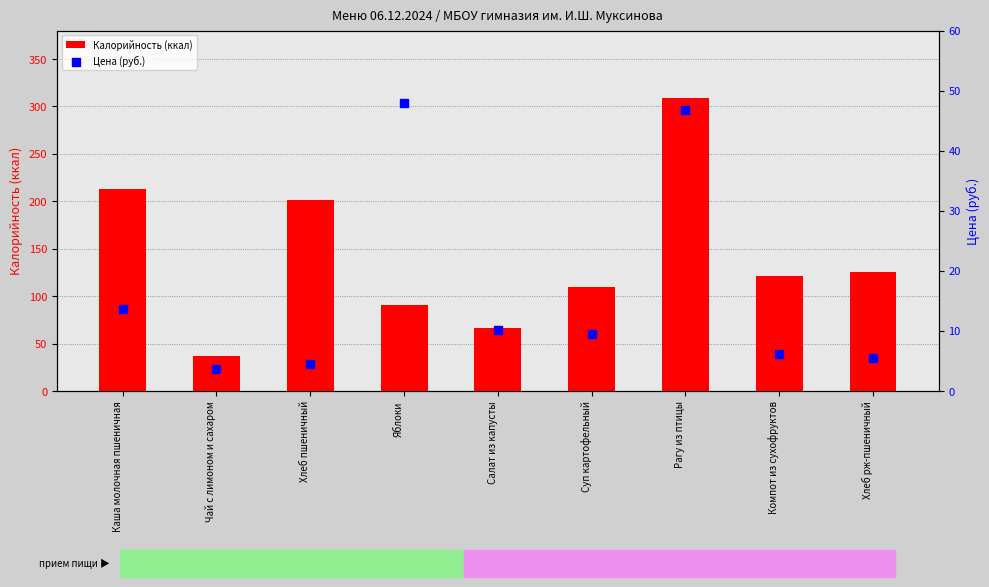

What are all the series names shown in the legend?

Калорийность (ккал), Цена (руб.)